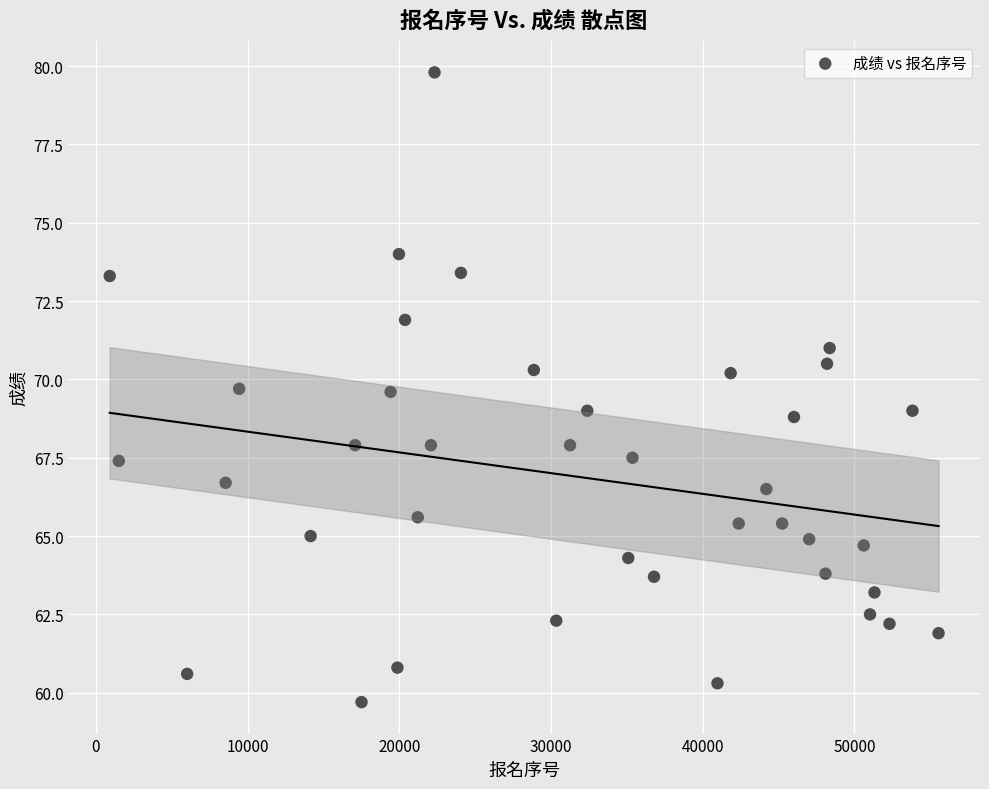

What is the range of X values (max minus min)?

54629.0